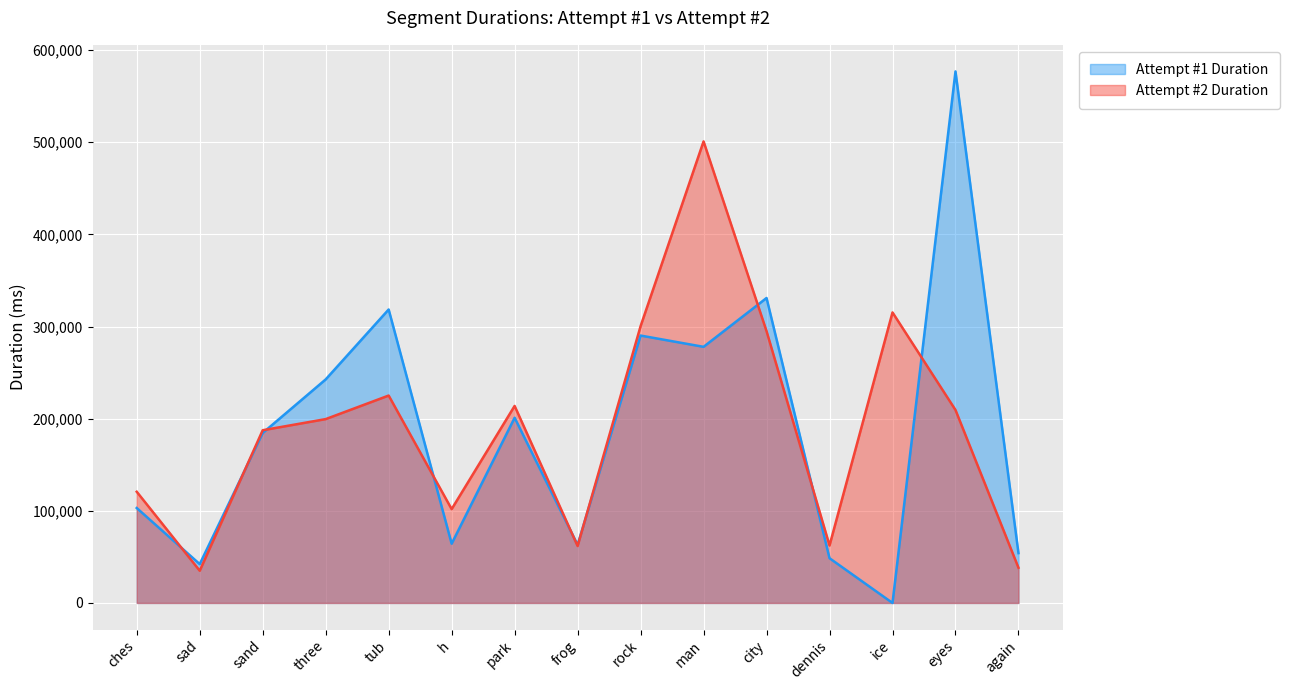

Between which two adjacent categories do Attempt #1 Duration and Attempt #2 Duration first intersect?

ches and sad